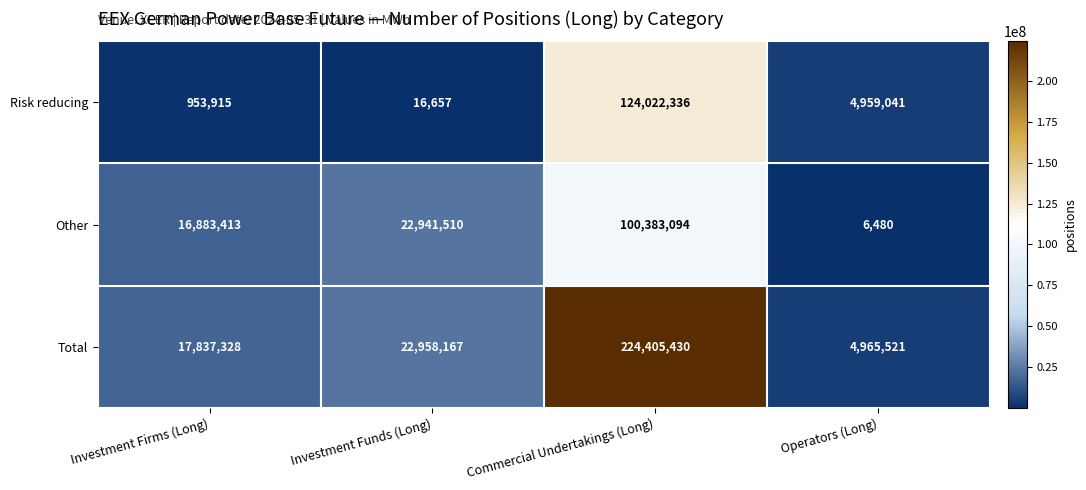

Reading right to left, transcribe all the data shown in this chart.

Risk reducing: 4959041	124022336	16657	953915
Other: 6480	100383094	22941510	16883413
Total: 4965521	224405430	22958167	17837328